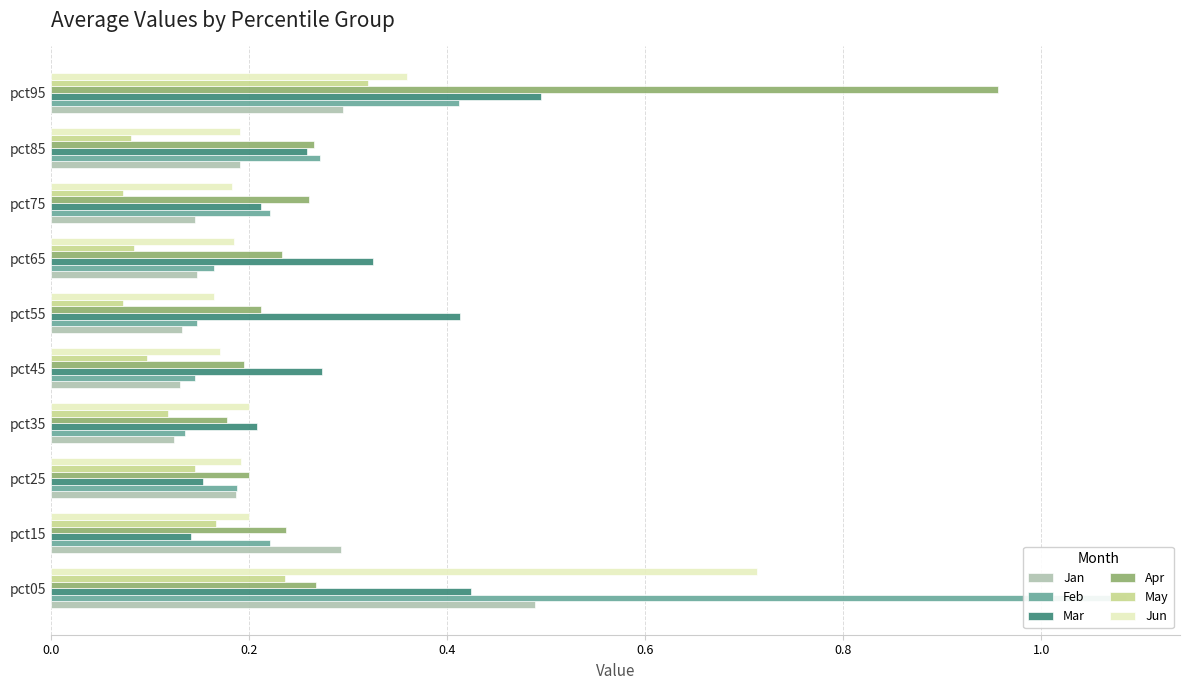

At how many categories does at least one series exceed 1?

1